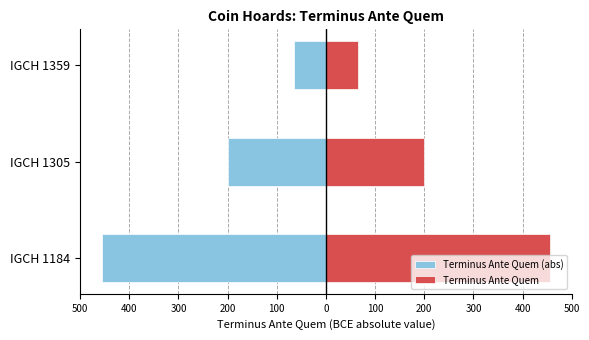

The value of Terminus Ante Quem at IGCH 1184 is 455. True or false?

True